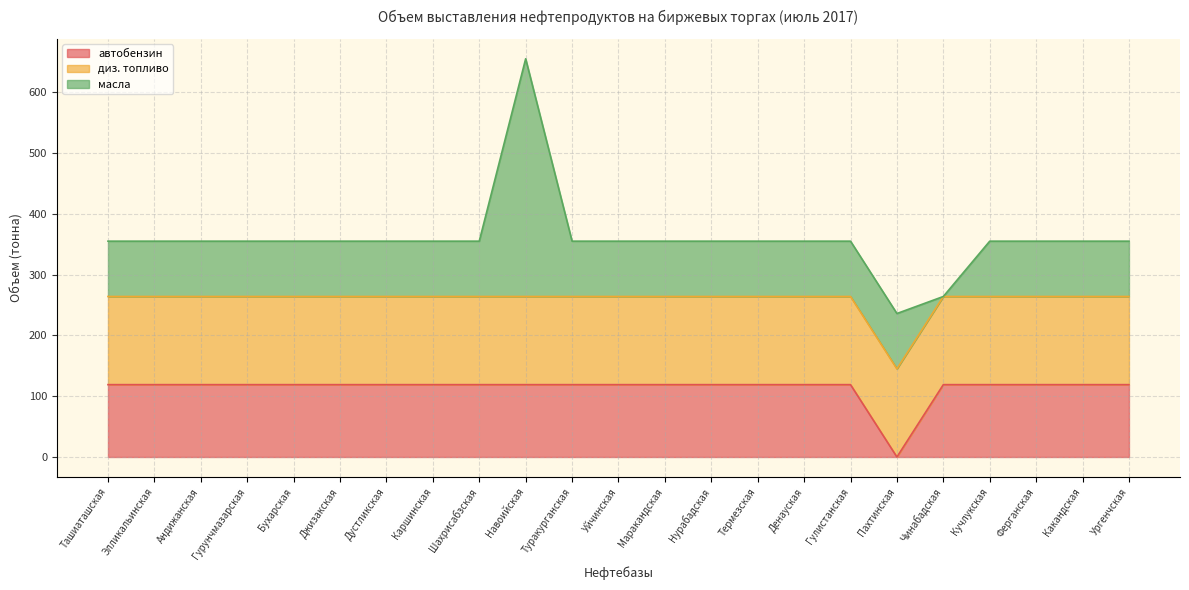

The диз. топливо series shows 145 at Дустликская. True or false?

True